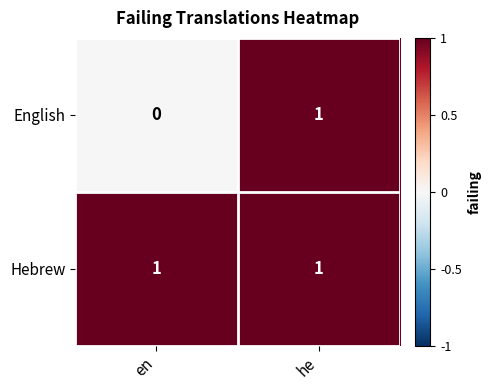

What is the total value across all series at he?

2